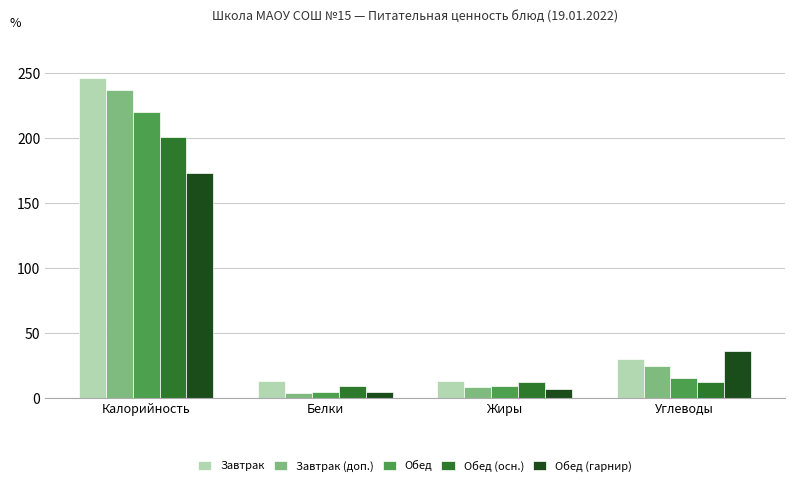

Does the chart contain stacked bars?

No